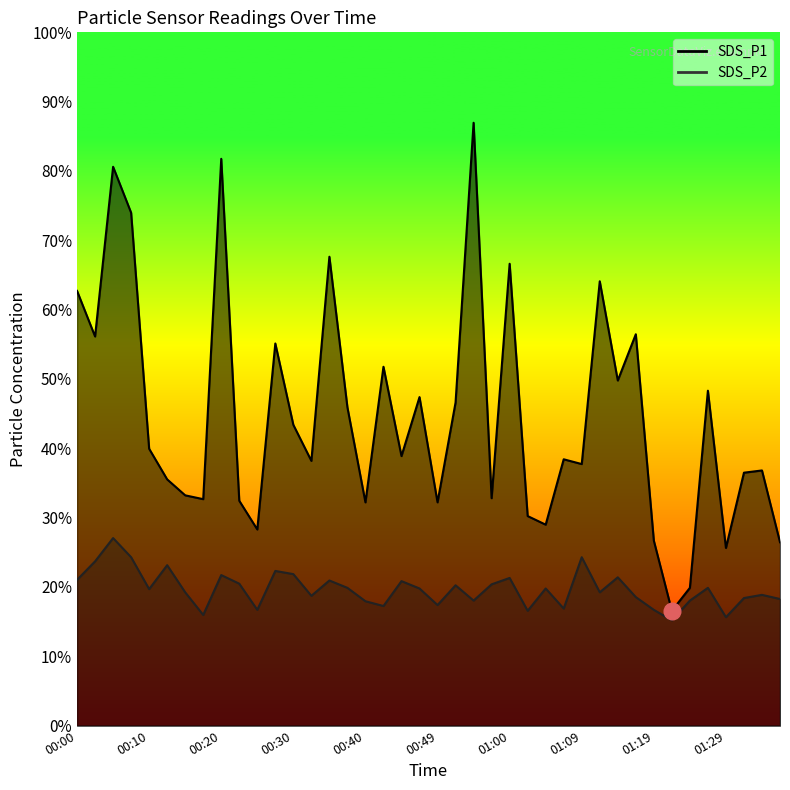

Is it true that SDS_P1 equals 21.3 at 01:12?

False